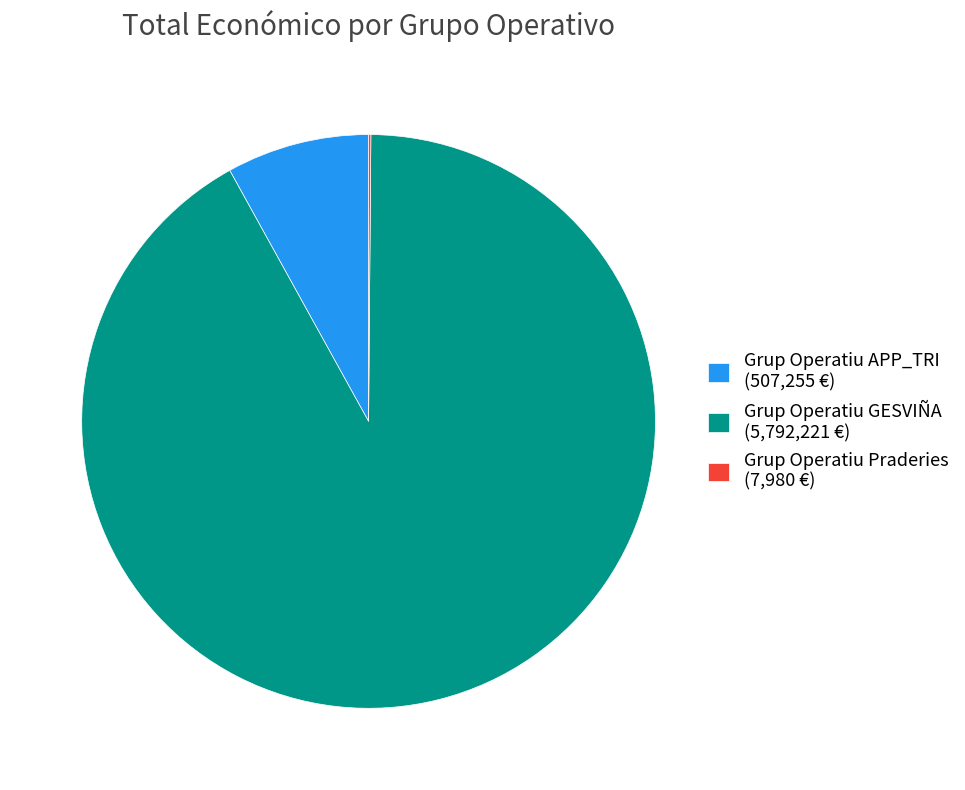

Does any single category account for the majority?

Yes